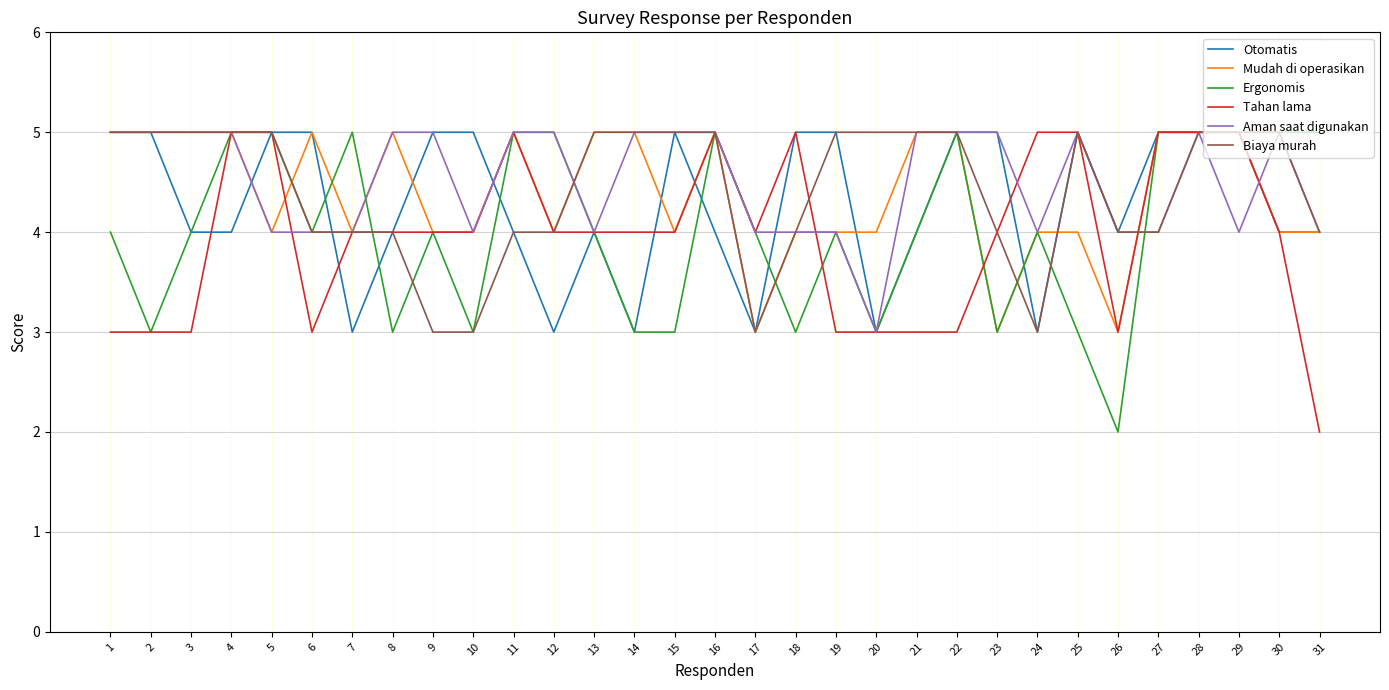

Reading left to right, what are all the values shown in this chart?

Otomatis: 5	5	4	4	5	5	3	4	5	5	4	3	4	3	5	4	3	5	5	3	4	5	5	3	5	4	5	5	5	4	4
Mudah di operasikan: 5	5	5	5	4	5	4	5	4	4	5	4	5	5	4	5	3	4	4	4	5	5	3	4	4	3	5	5	5	4	4
Ergonomis: 4	3	4	5	5	4	5	3	4	3	5	5	4	3	3	5	4	3	4	3	4	5	3	4	3	2	5	5	5	5	5
Tahan lama: 3	3	3	5	5	3	4	4	4	4	5	4	4	4	4	5	4	5	3	3	3	3	4	5	5	3	5	5	5	4	2
Aman saat digunakan: 5	5	5	5	4	4	4	5	5	4	5	5	4	5	5	5	4	4	4	3	5	5	5	4	5	4	4	5	4	5	4
Biaya murah: 5	5	5	5	5	4	4	4	3	3	4	4	5	5	5	5	3	4	5	5	5	5	4	3	5	4	4	5	5	5	4